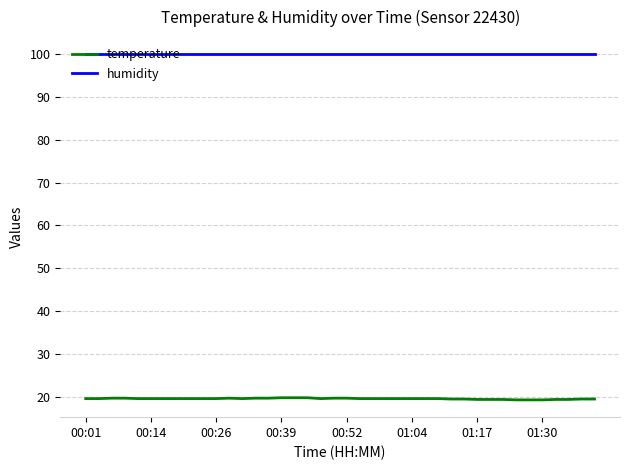

What are all the series names shown in the legend?

temperature, humidity